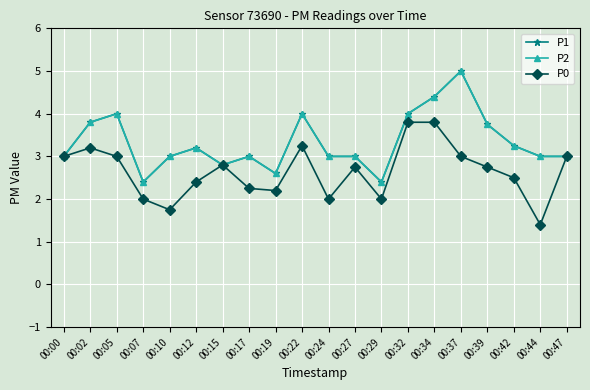

Rank the series by their maximum value, from lowest to highest.

P0, P1, P2